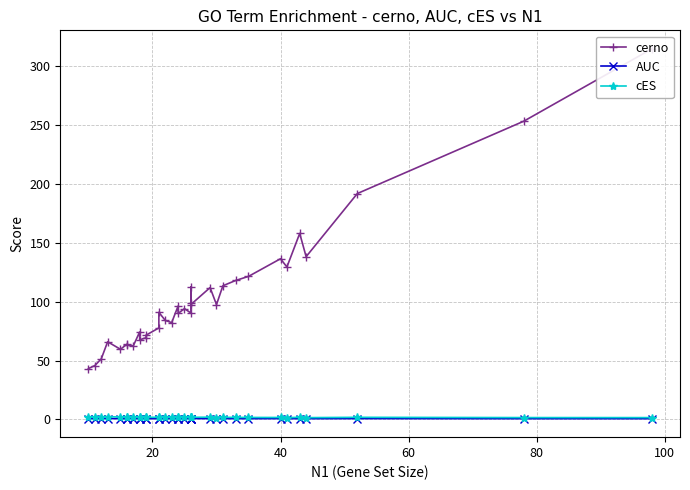

How many data points in cerno are above 90?

19